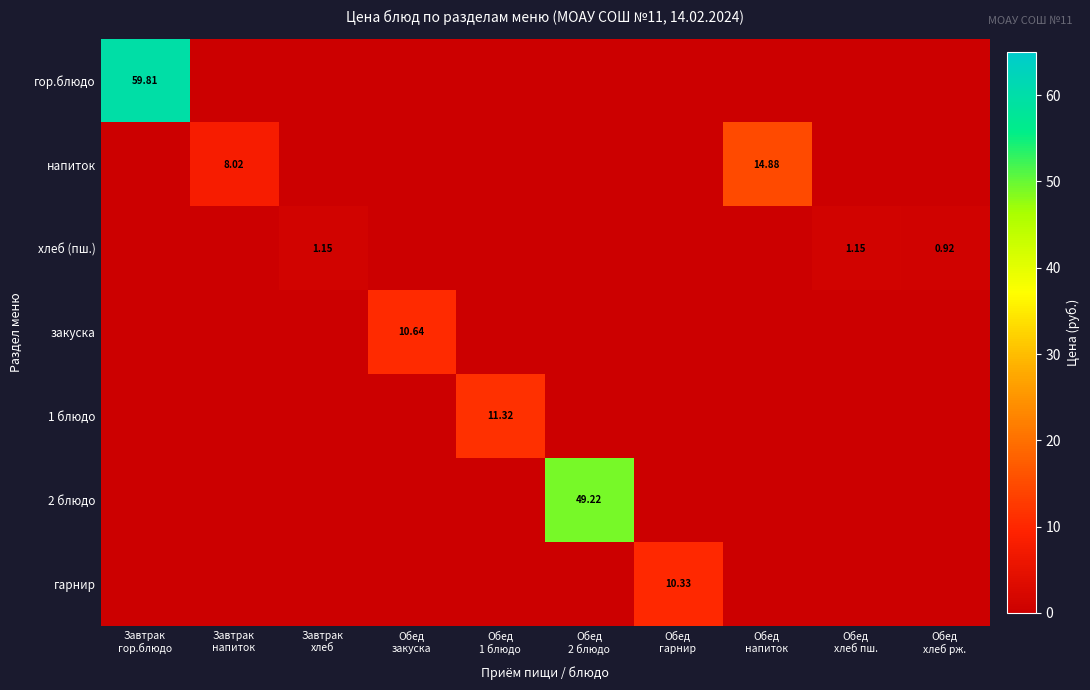

What is the spread (max minus min) of values at Завтрак
хлеб?

1.1